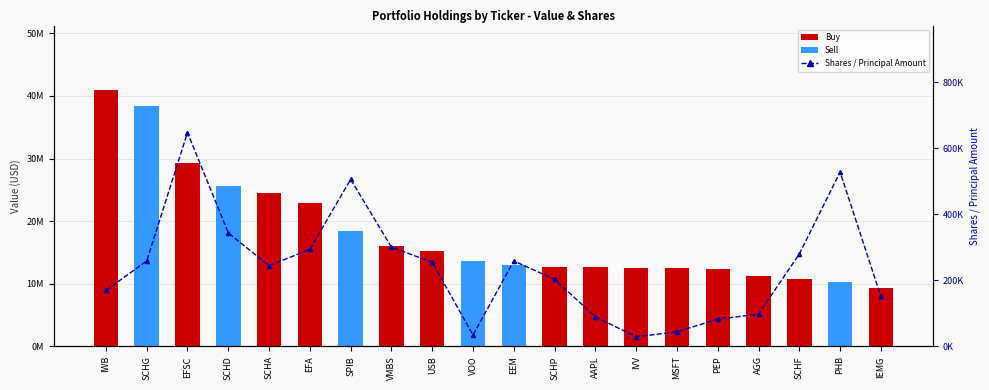

At which category is the sum across all series the highest?

IWB